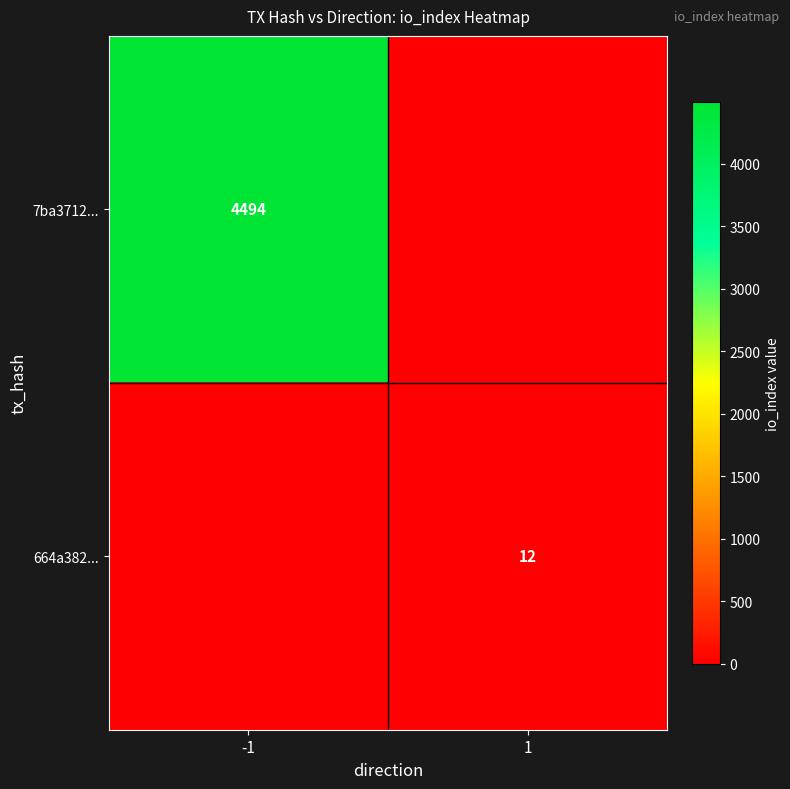

True or false: 7ba3712... has a value of 4494 at -1.

True